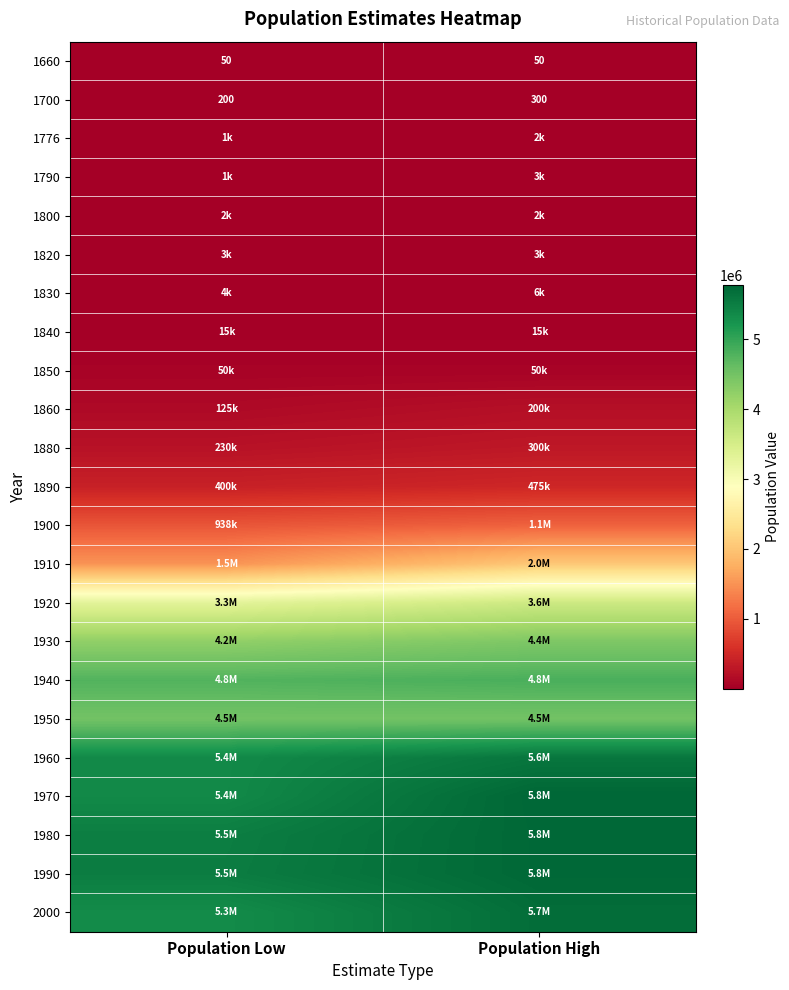

What is the difference between the maximum and minimum values in the 1700 series?

100